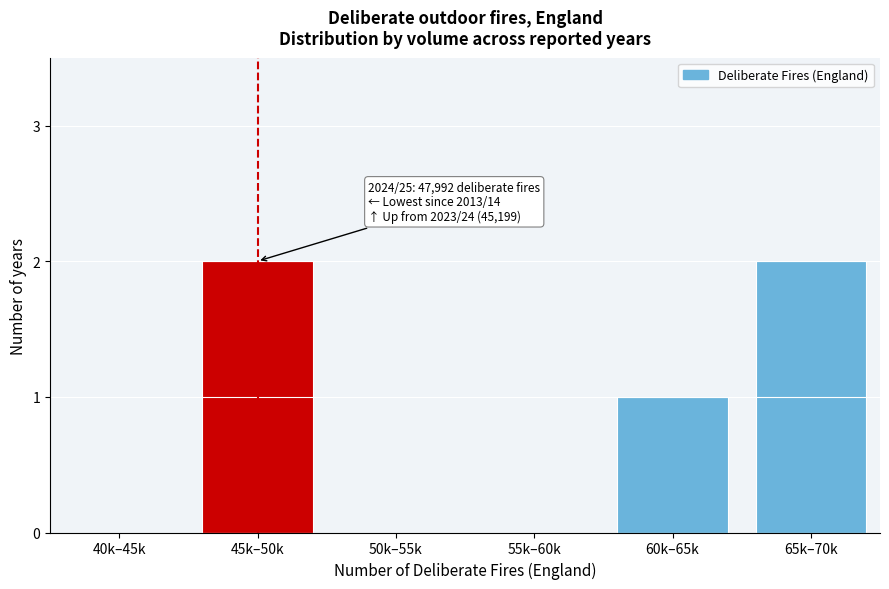

Reading right to left, extract all data points from this chart.

65k–70k=2	60k–65k=1	55k–60k=0	50k–55k=0	45k–50k=2	40k–45k=0